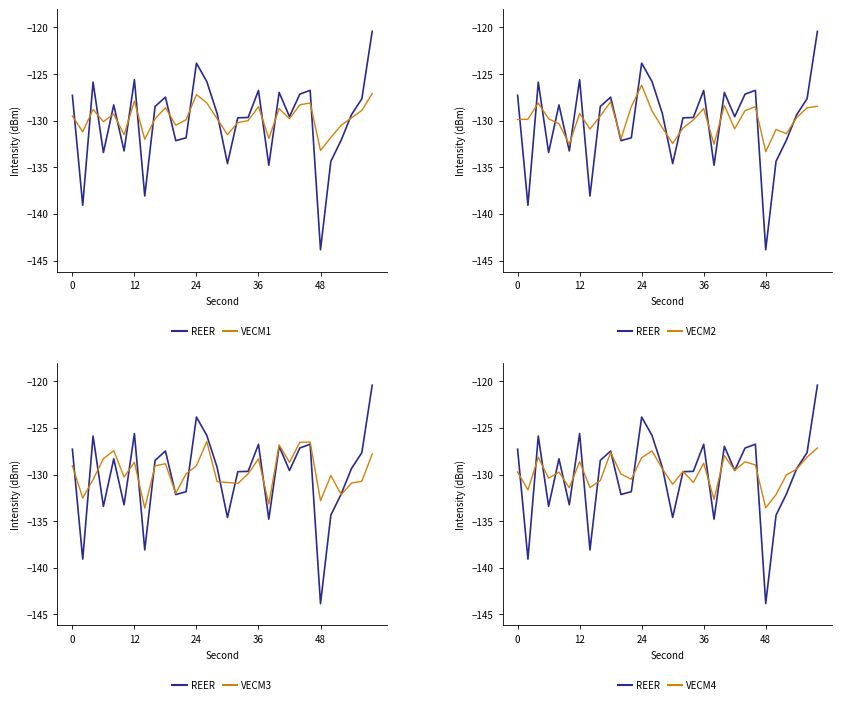

How many values in the VECM4 series are below -129?

19